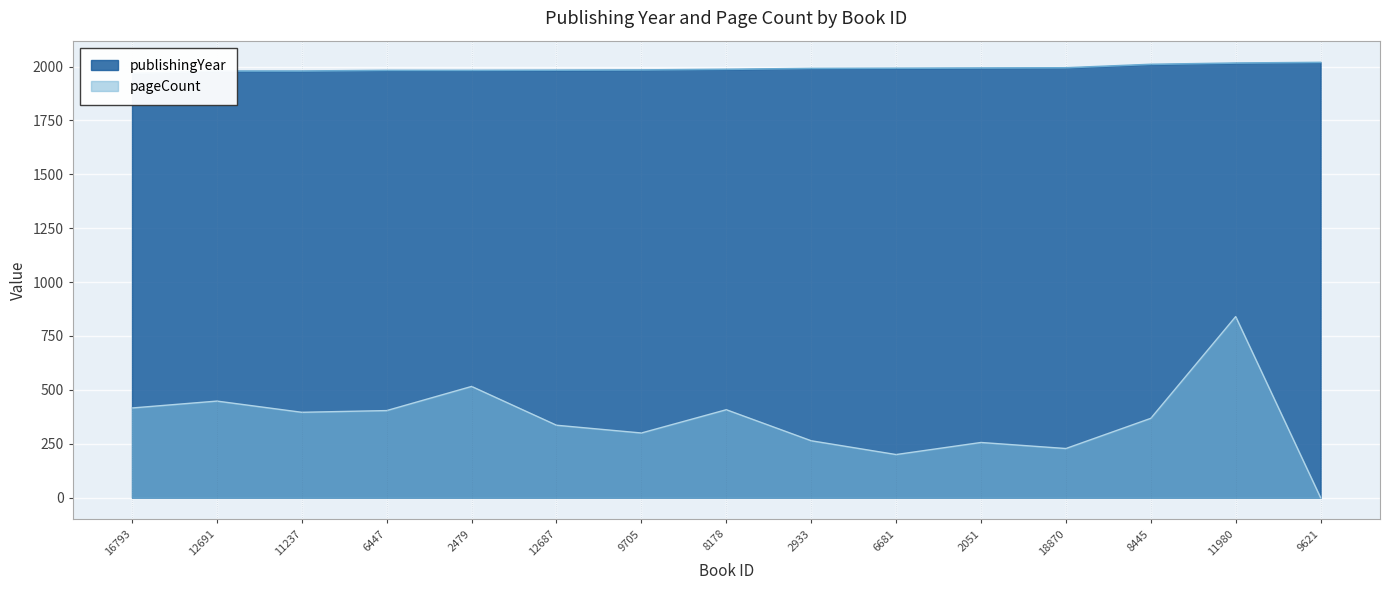

Which category has the highest value across all series?

9621